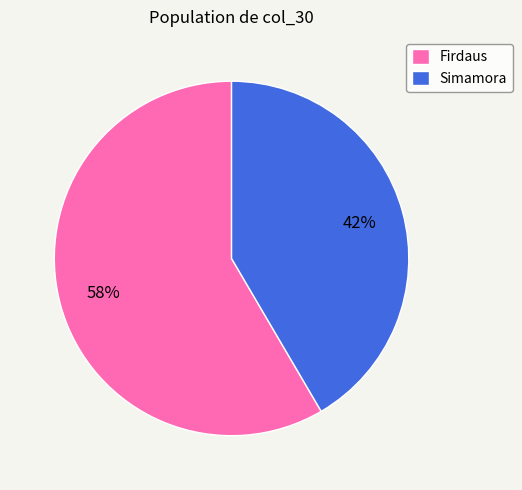

What is the ratio of the value at Firdaus to the value at Simamora?

1.4